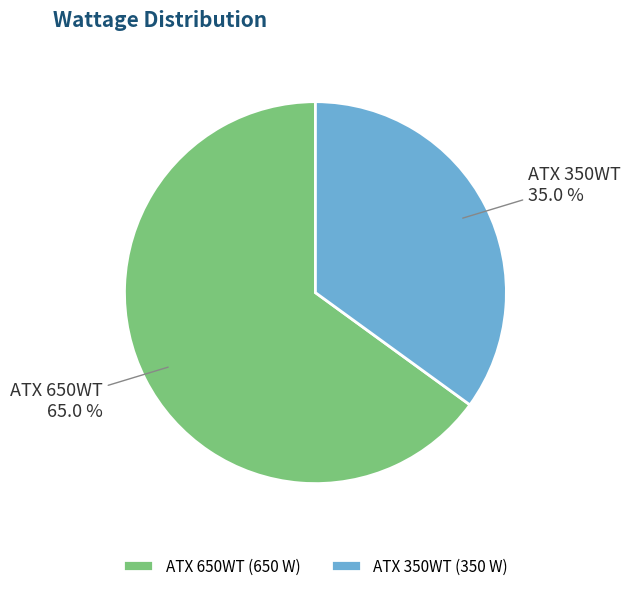

What percentage is the ATX 650WT slice, to the nearest percent?

65%